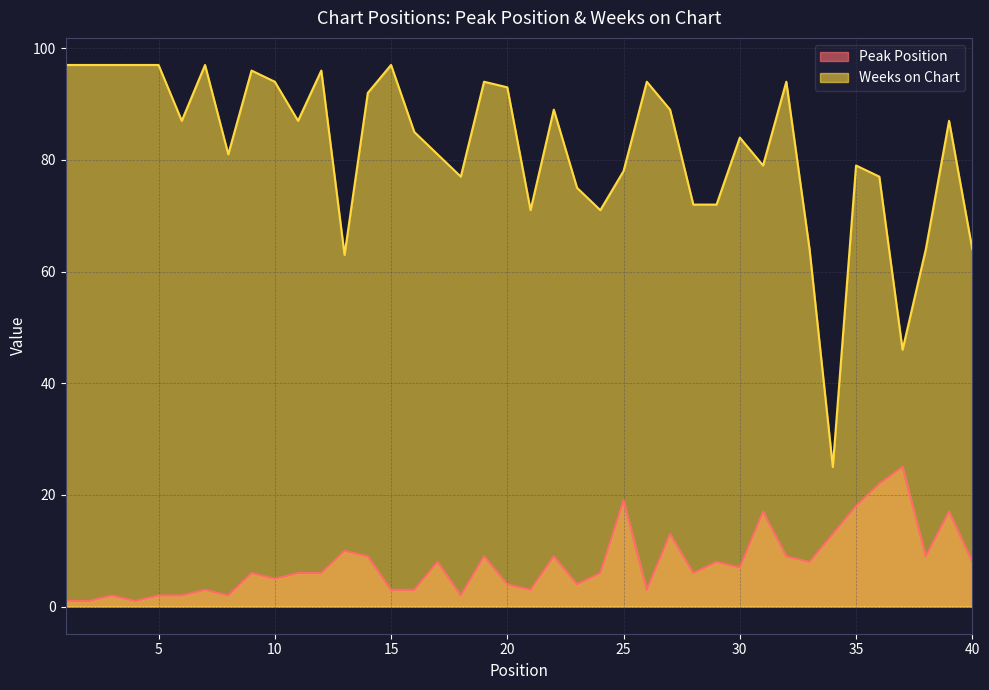

List the labels in order of Weeks on Chart value, smallest first.

34, 37, 13, 33, 38, 40, 21, 24, 28, 29, 23, 18, 36, 25, 31, 35, 8, 17, 30, 16, 6, 11, 39, 22, 27, 14, 20, 10, 19, 26, 32, 9, 12, 1, 2, 3, 4, 5, 7, 15